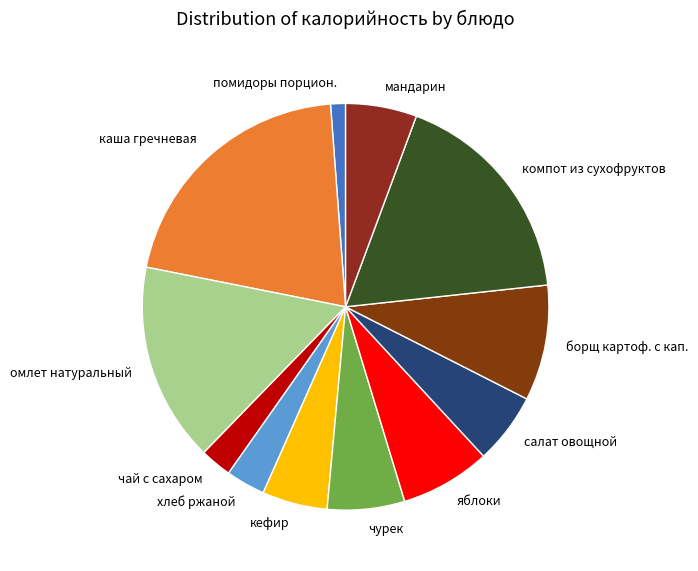

The борщ картоф. с кап. slice represents 9% of the pie. True or false?

True